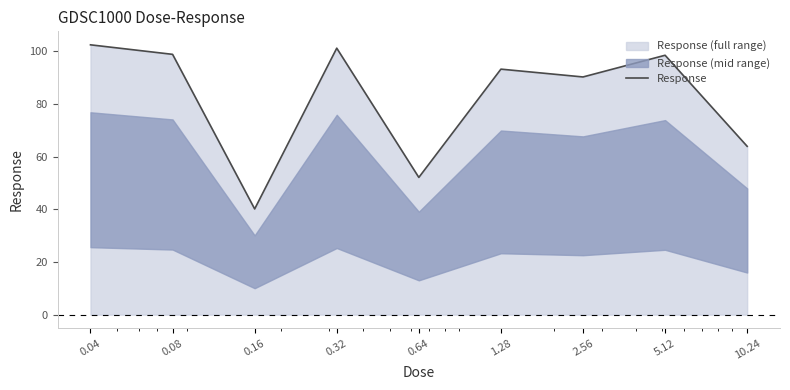

What is the ratio of the value at 0.32 to the value at 0.64?

1.9